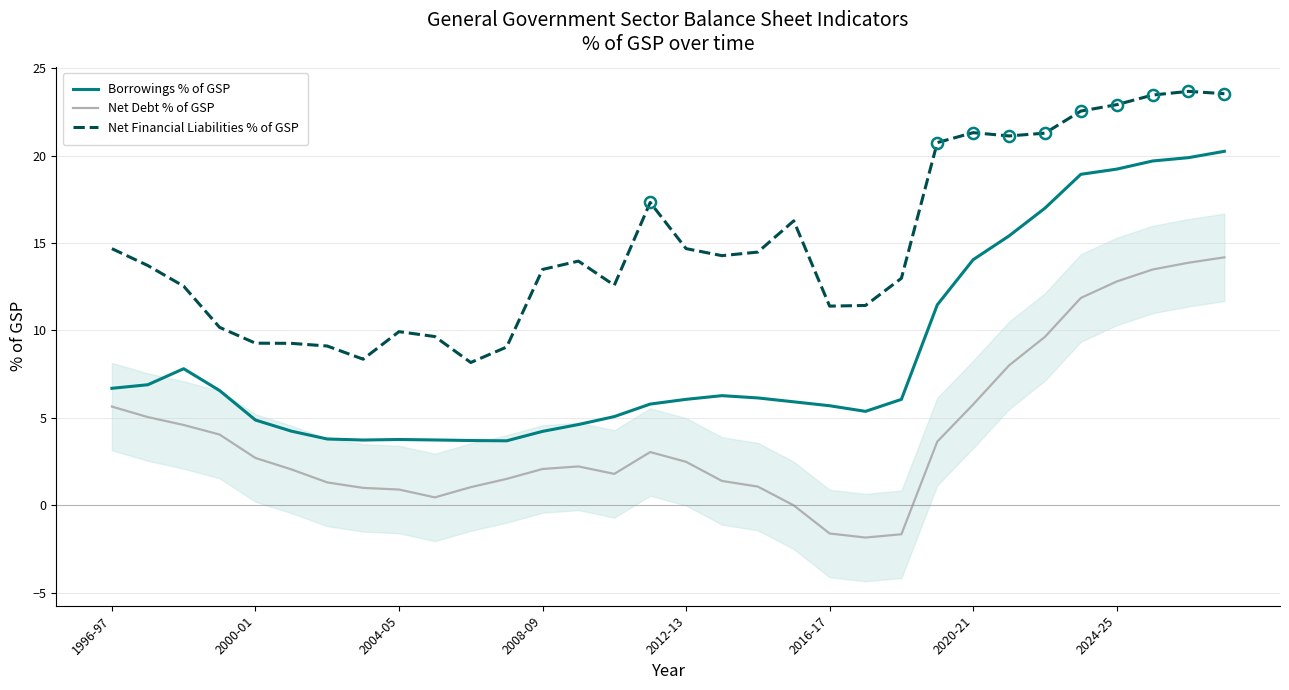

True or false: Borrowings % of GSP and Net Debt % of GSP intersect in this chart.

False